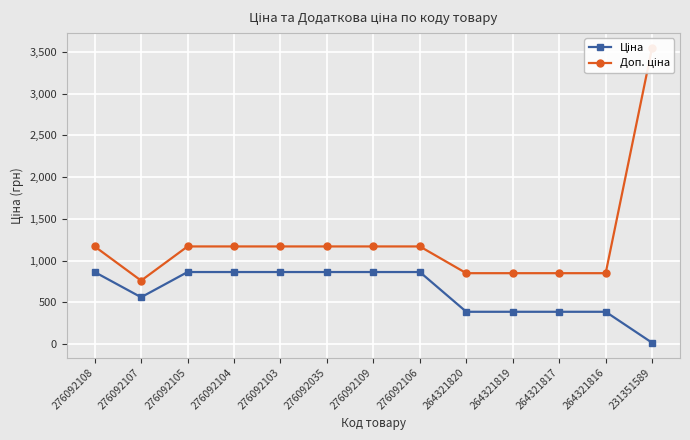

Read the Доп. ціна value at 276092104.

1169.2